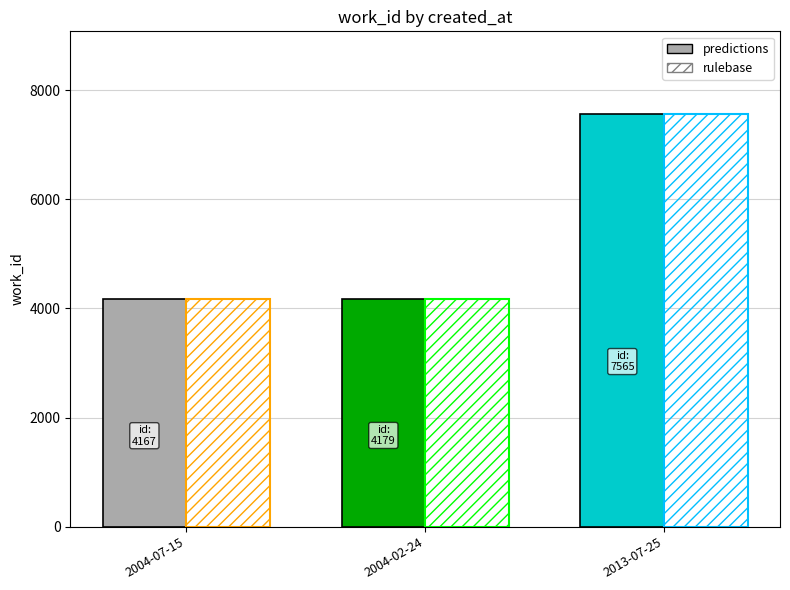

What is the total value across all series at 2004-07-15?

8334